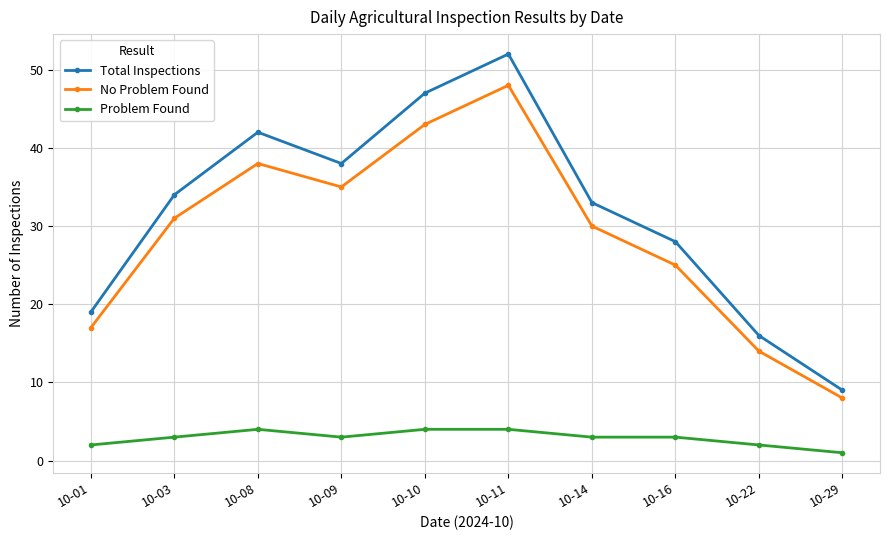

Which series has the largest total across all categories?

Total Inspections